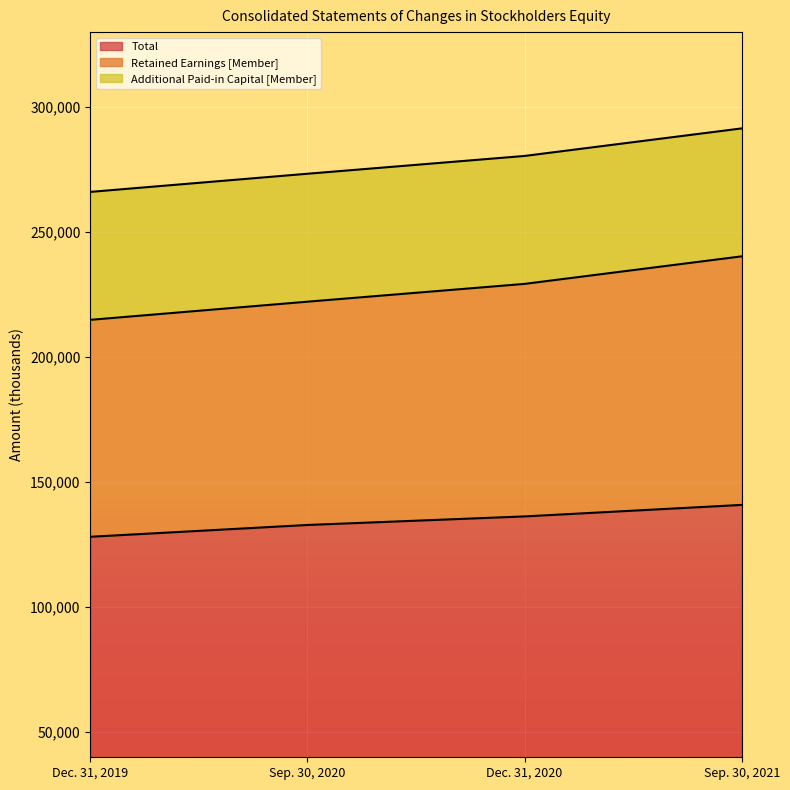

What is the difference between the Total values at Dec. 31, 2020 and Dec. 31, 2019?

8145